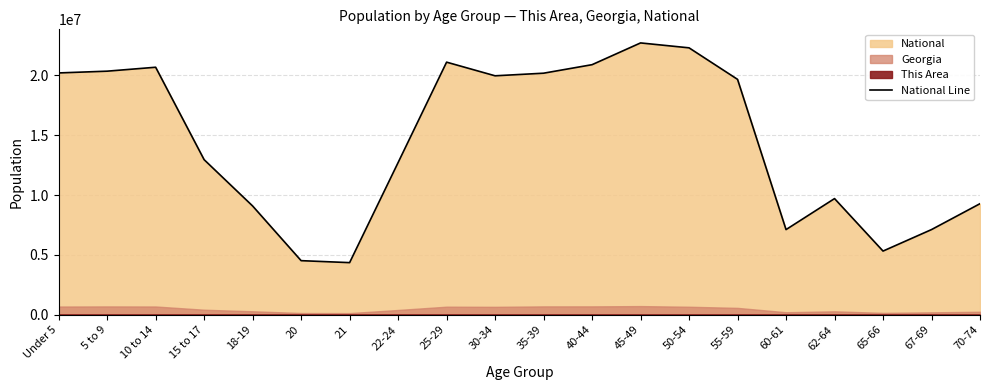

What is the minimum value shown in the chart?

4354294